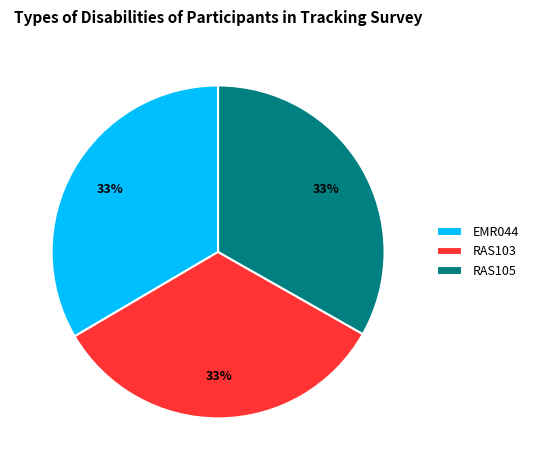

What percentage is the RAS105 slice, to the nearest percent?

33%